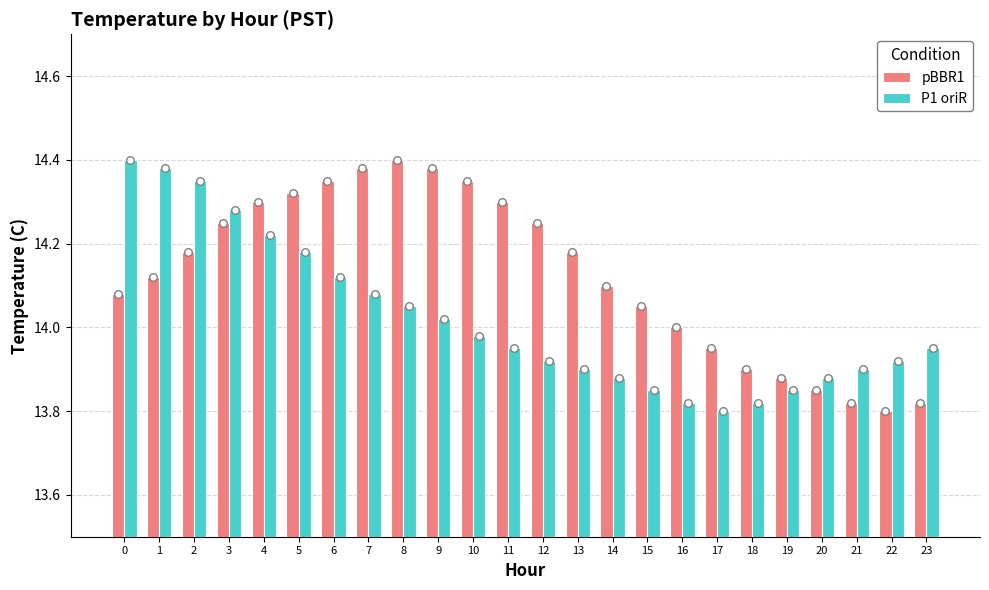

Is the value of pBBR1 at 21 greater than the value of P1 oriR at 0?

No